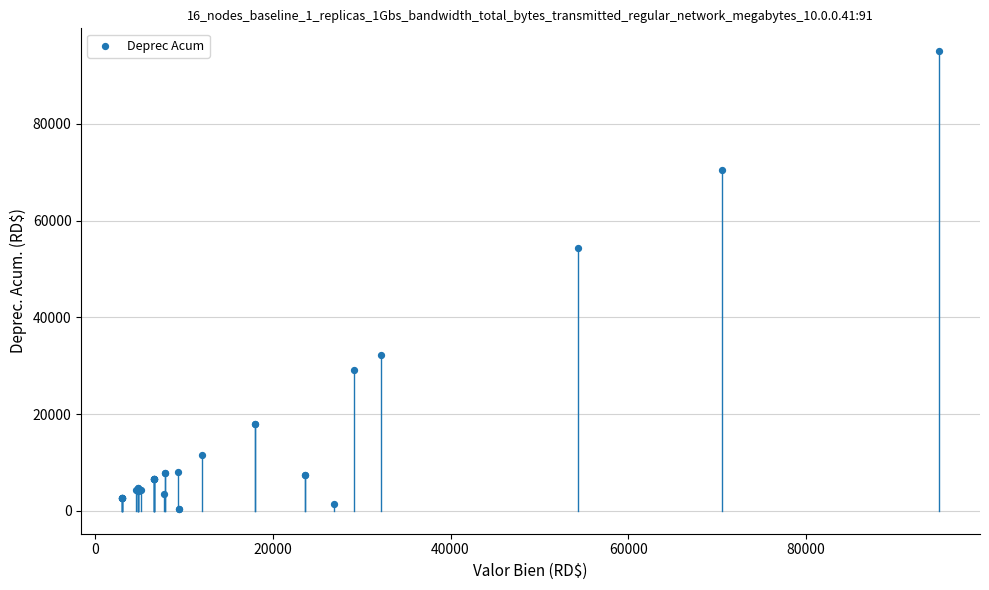

What Y value in the scatter plot is closest to 47690?

54389.1